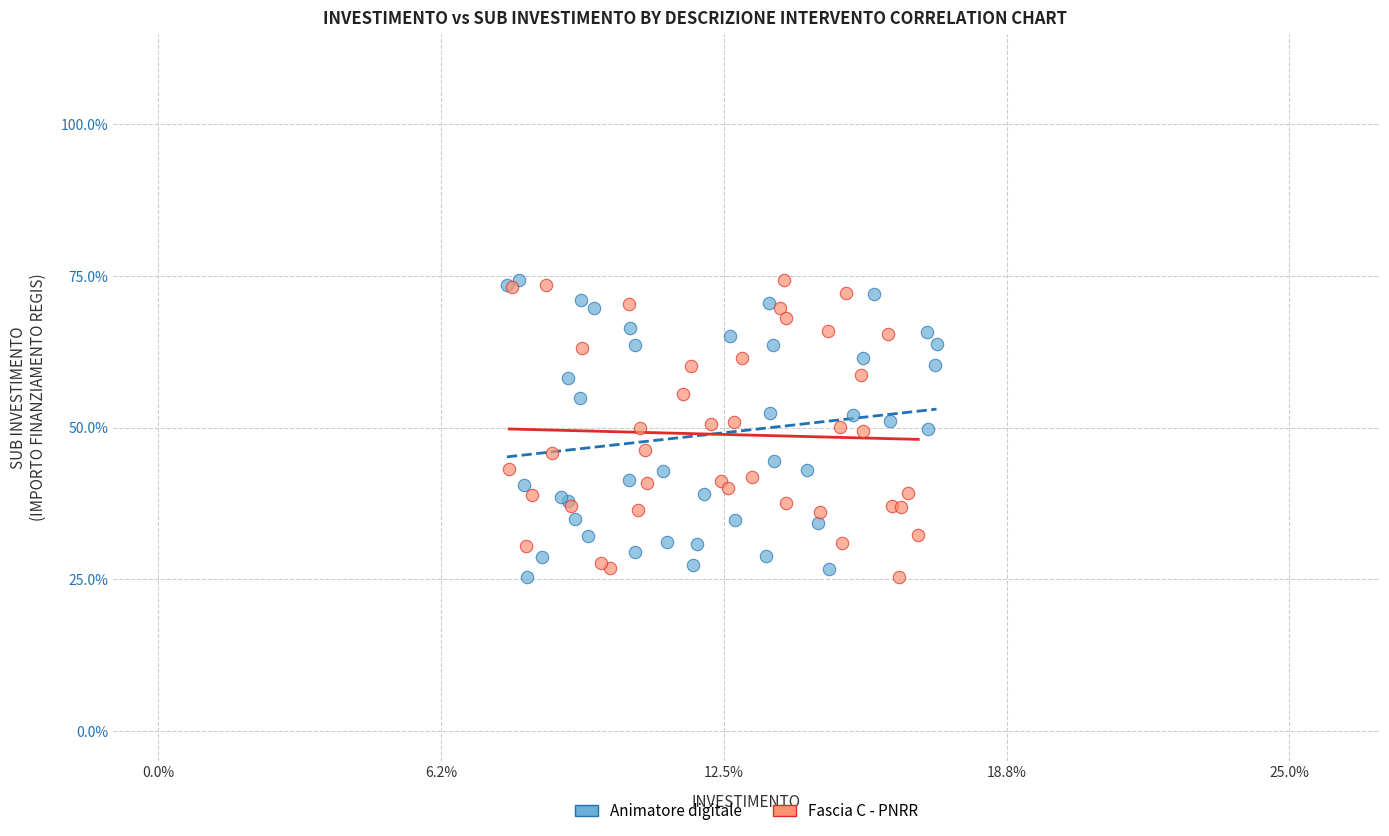

What are all the series names shown in the legend?

Animatore digitale, Fascia C - PNRR